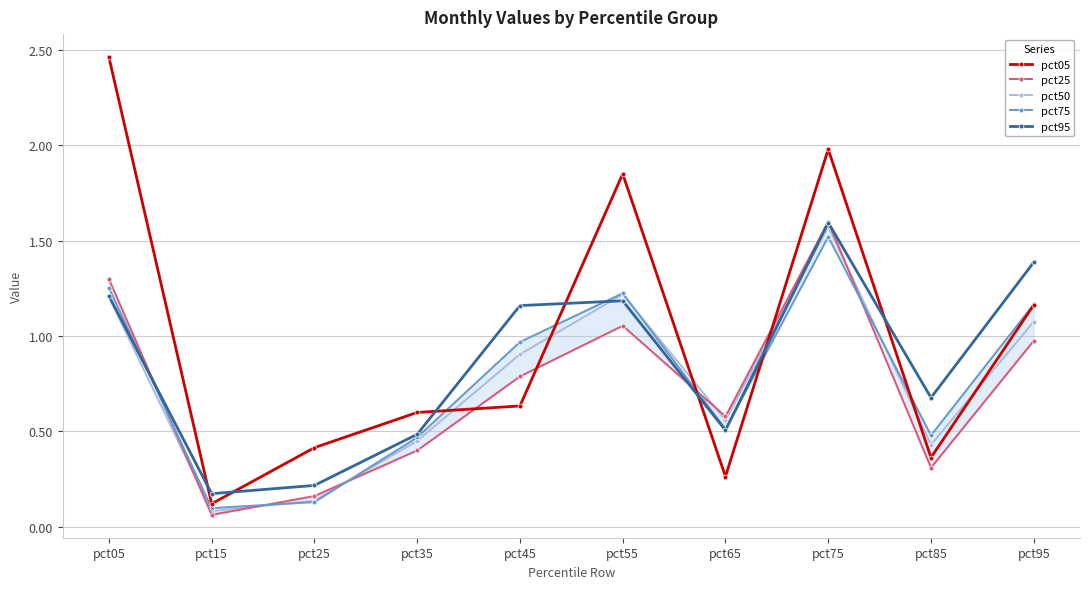

How many intersections are there between pct05 and pct25?

4